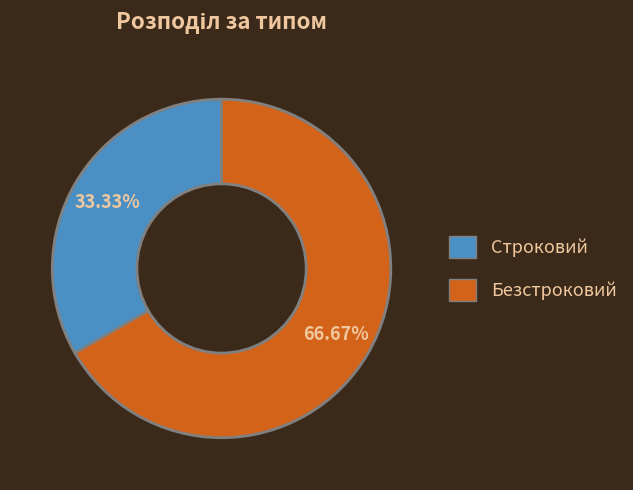

Is there a majority slice in this chart?

Yes